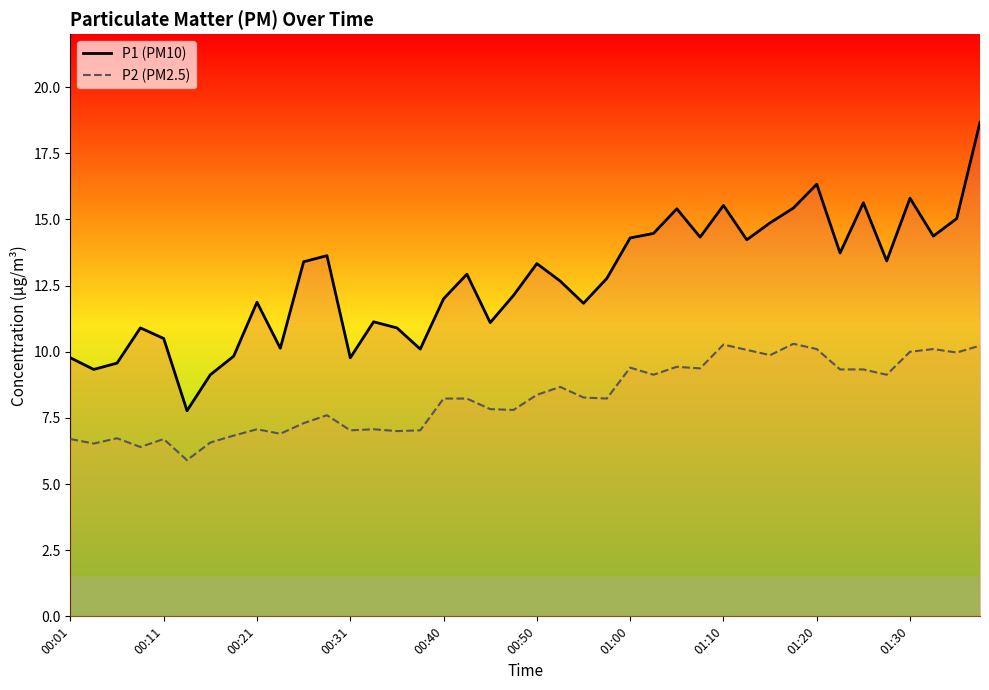

In P2, how many points are higher than both neighbors (excluding endpoints)?

11